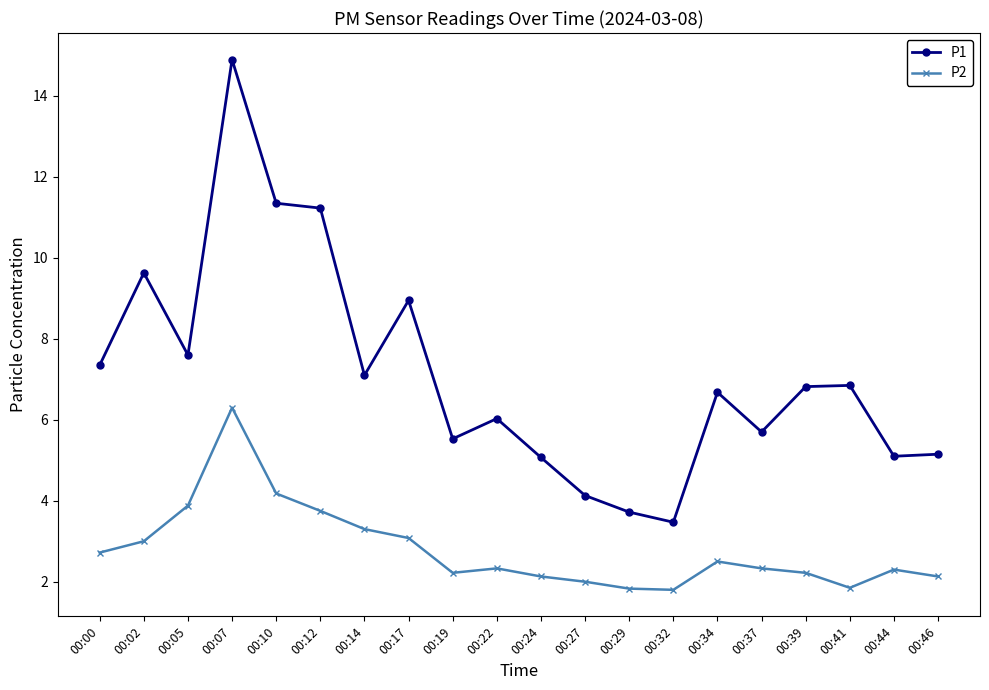

Is it true that P2 equals 2.1 at 00:46?

True